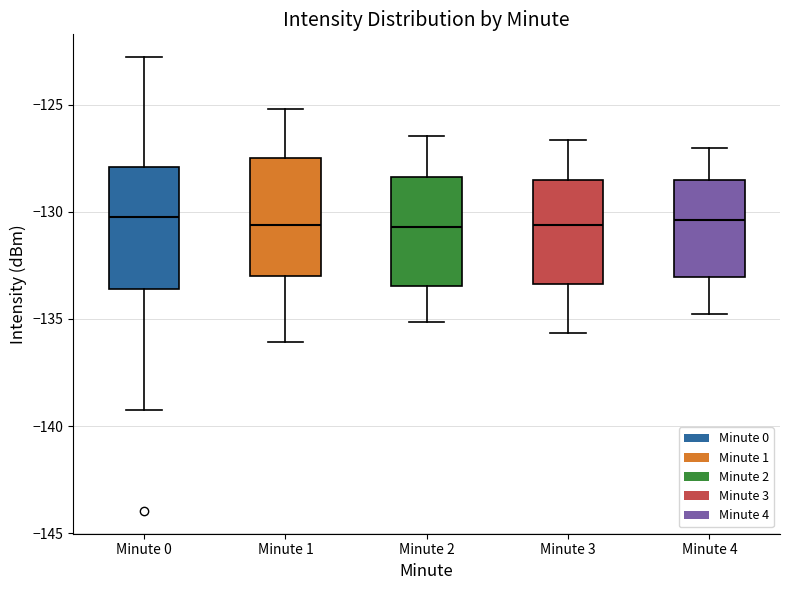

Where does the upper whisker of the box for Minute 0 end on the y-axis? The values are not printed on the chart, so give them approximately, as read against the axis.

-123.0